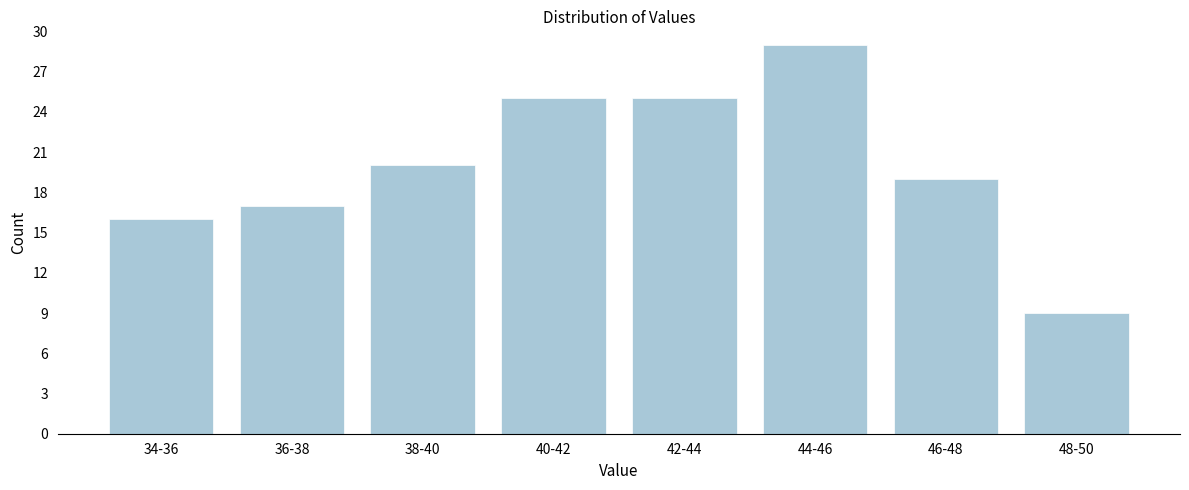

Reading left to right, extract all data points from this chart.

16	17	20	25	25	29	19	9